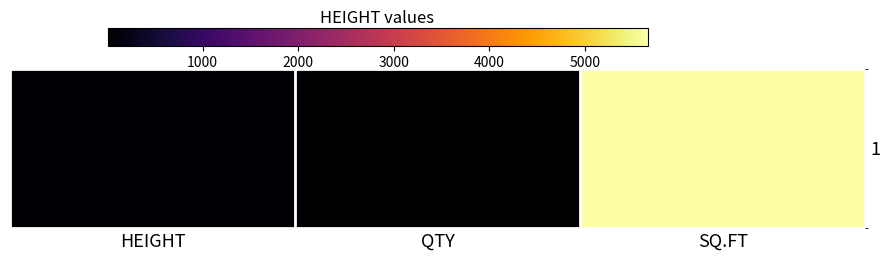

True or false: the data shows 3 at QTY.

False